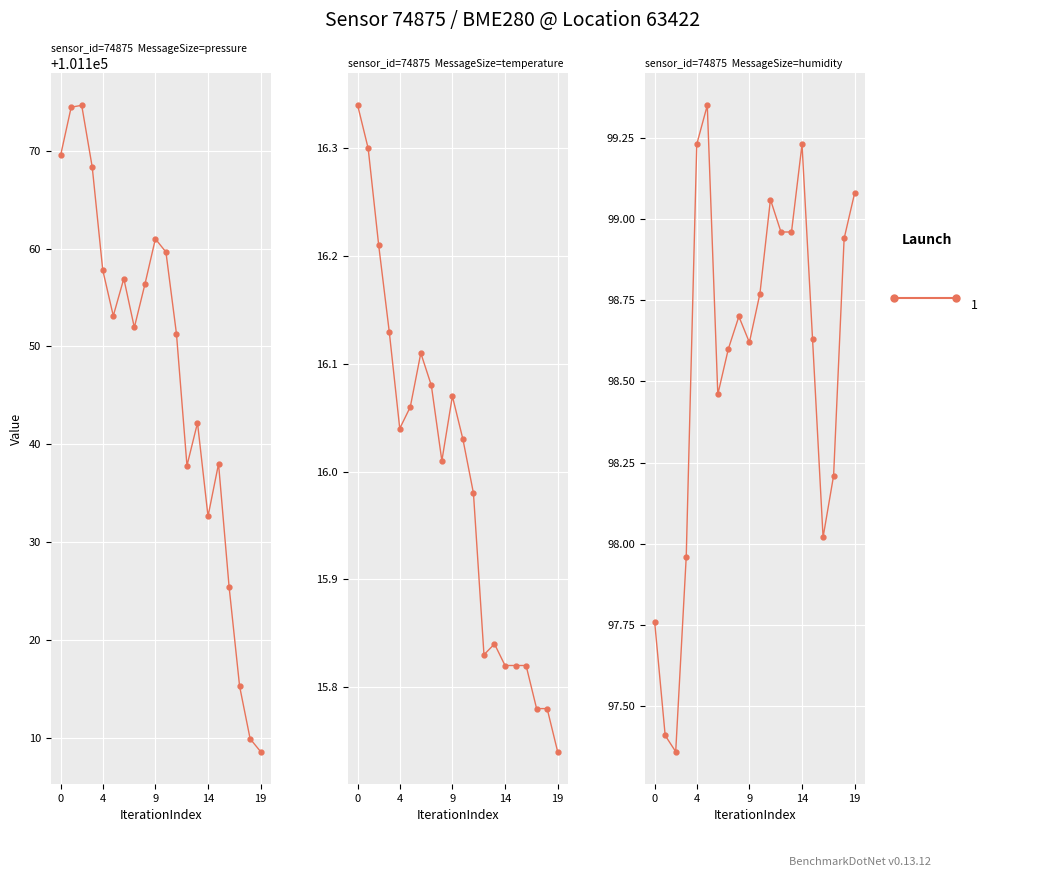

What is the smallest value displayed?

15.7